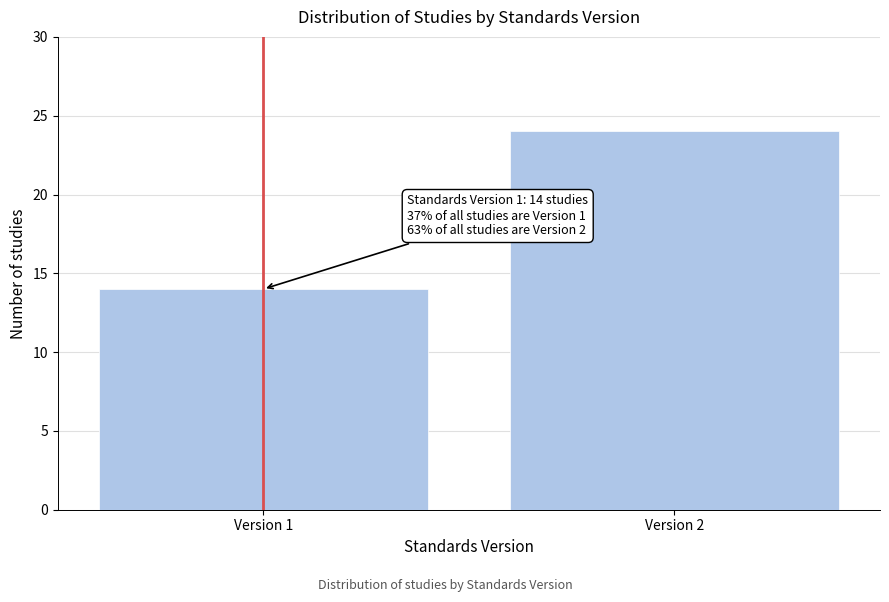

Reading right to left, extract all data points from this chart.

Version 2=24	Version 1=14